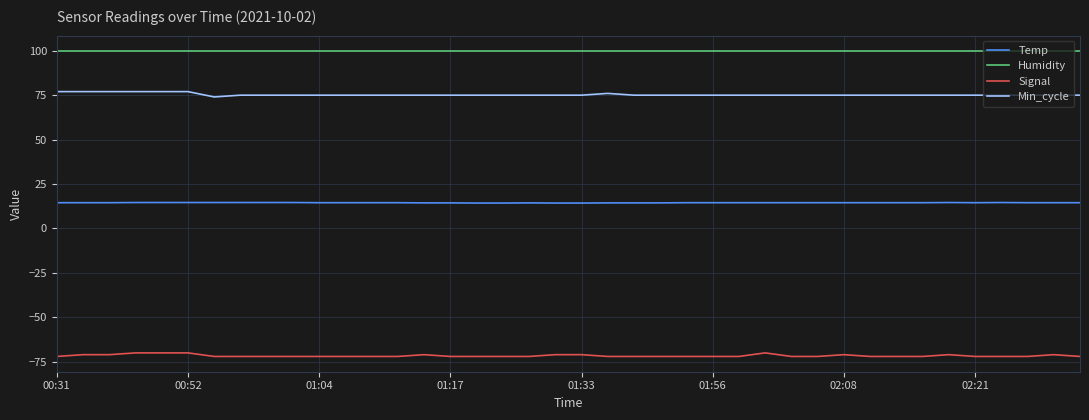

What is the minimum value for Humidity?

99.9